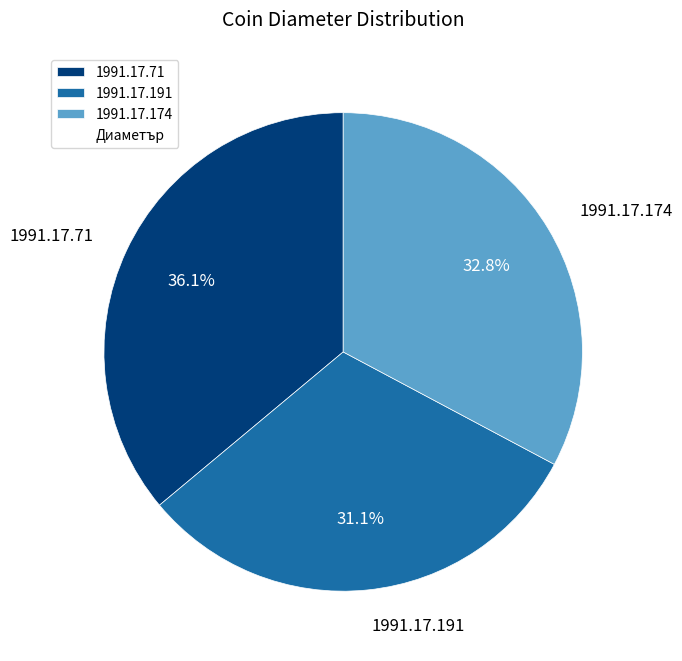

To the nearest percent, what is the average slice percentage?

33%